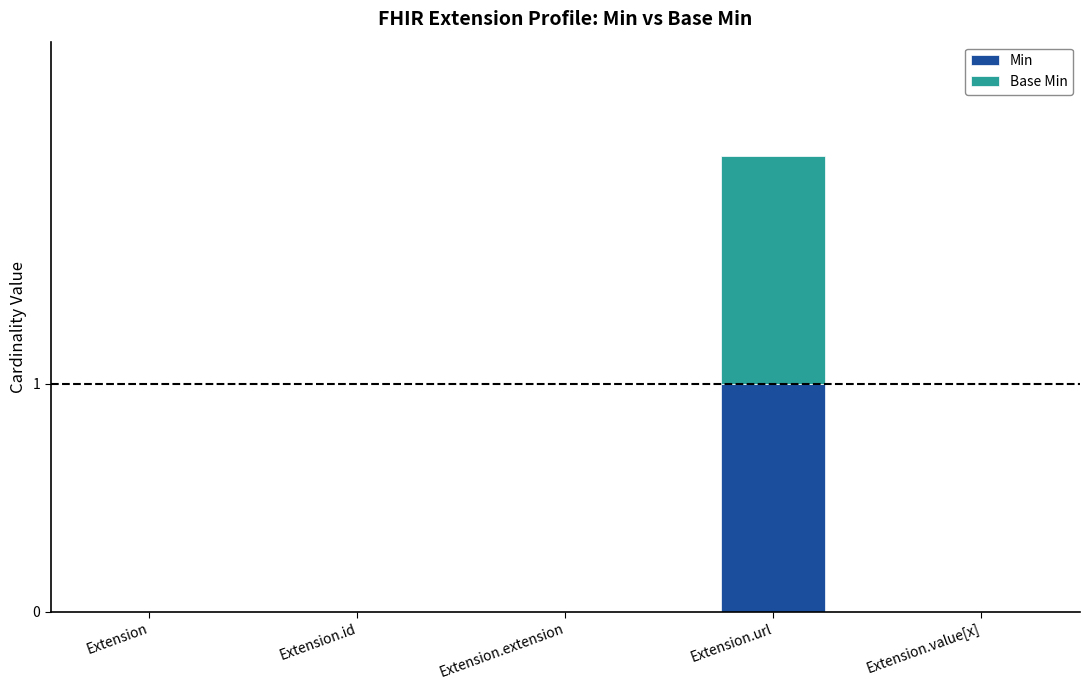

Is it true that Min equals 1 at Extension.url?

True